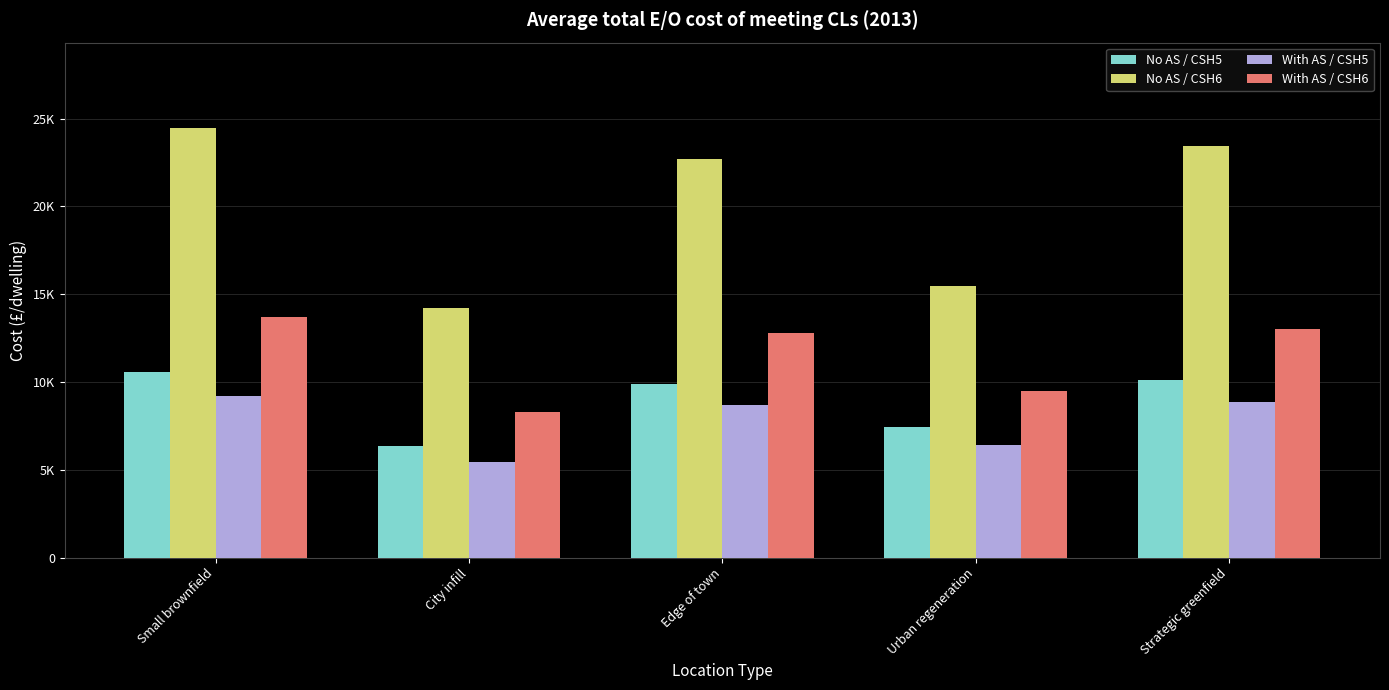

Does the chart contain stacked bars?

No